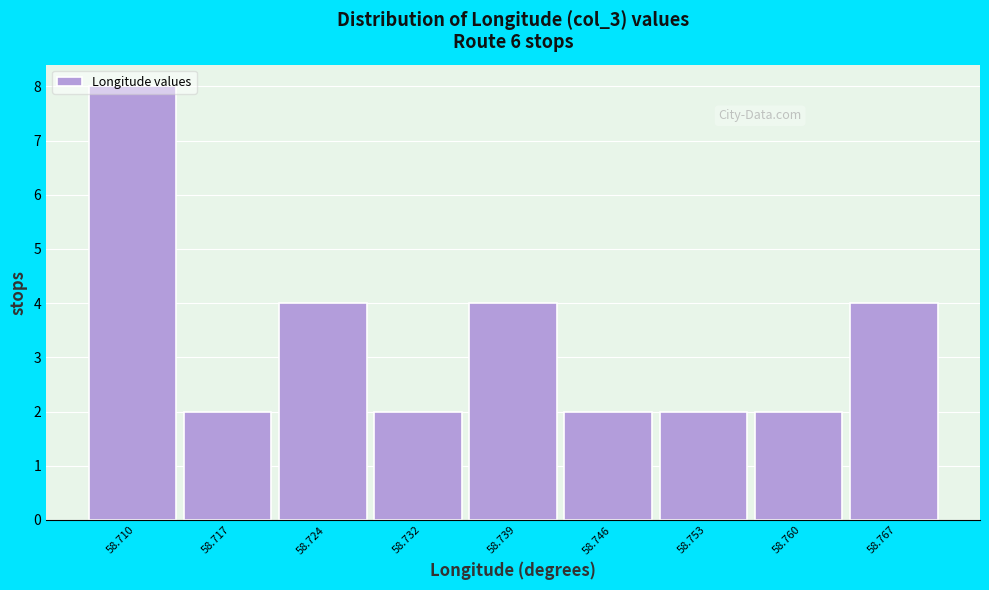

True or false: the data shows 4 at 58.739.

True